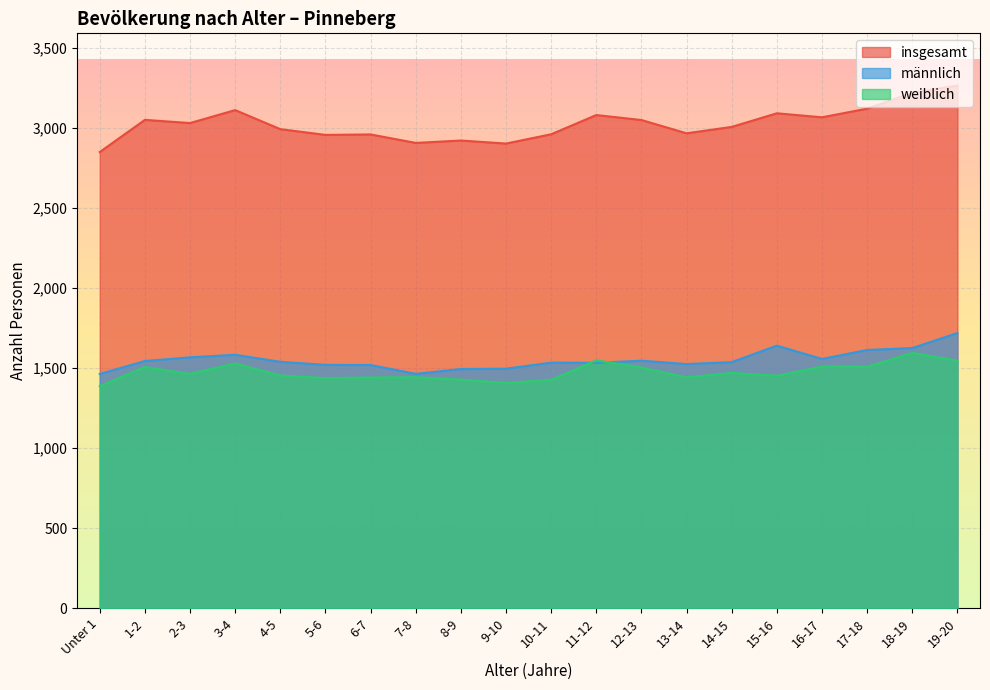

Is it true that weiblich equals 1509 at 16-17?

True